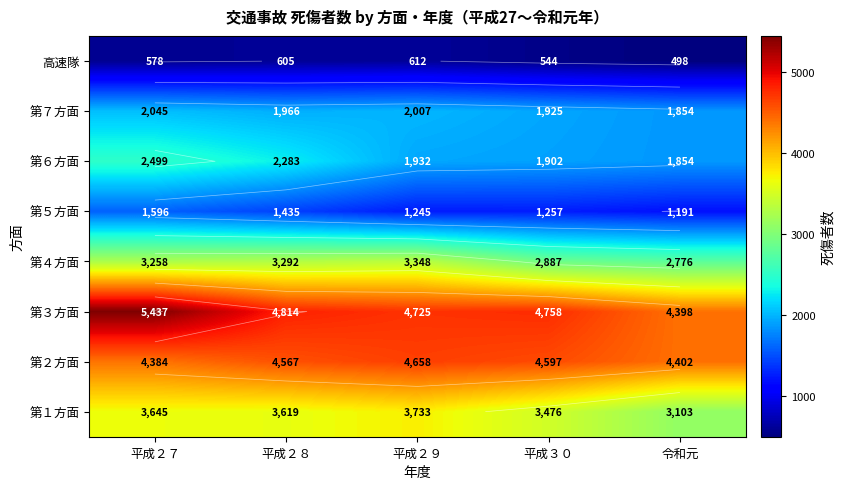

Read the 第３方面 value at 平成２８, to the nearest 10.

4810